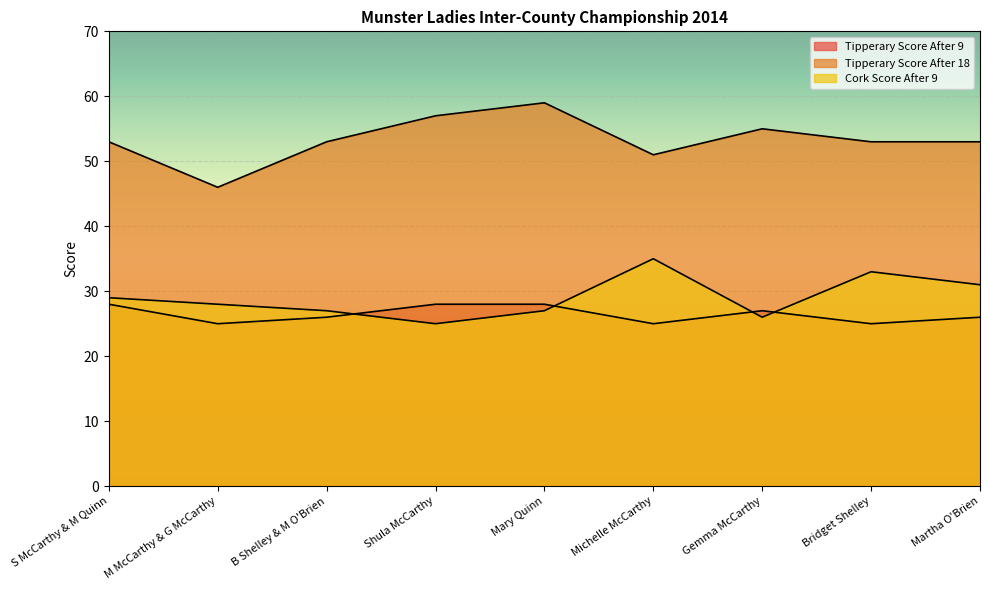

What is the value of the Cork Score After 9 point at the 2nd from the left?

28